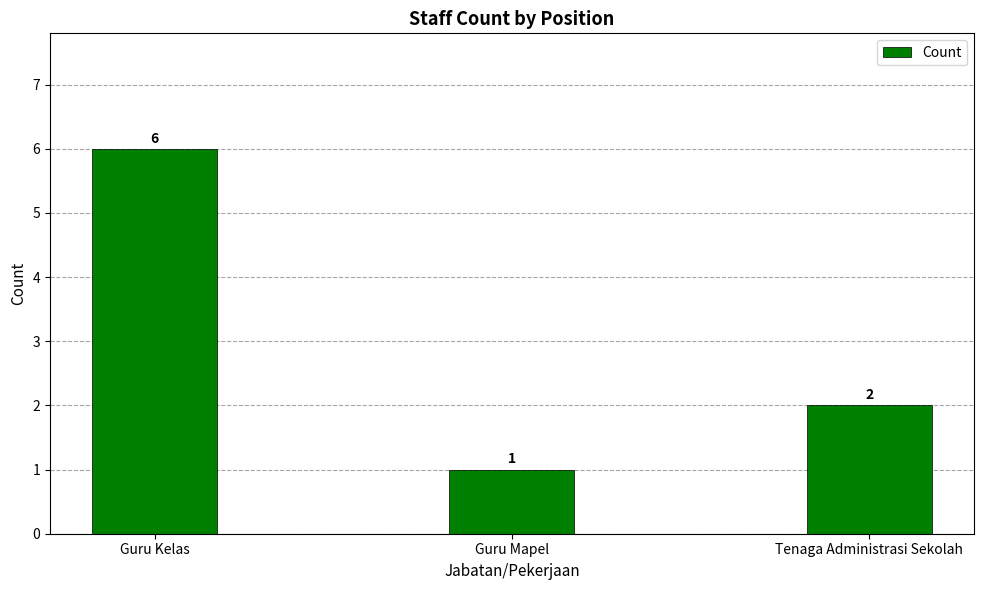

List the labels in order of value, smallest first.

Guru Mapel, Tenaga Administrasi Sekolah, Guru Kelas